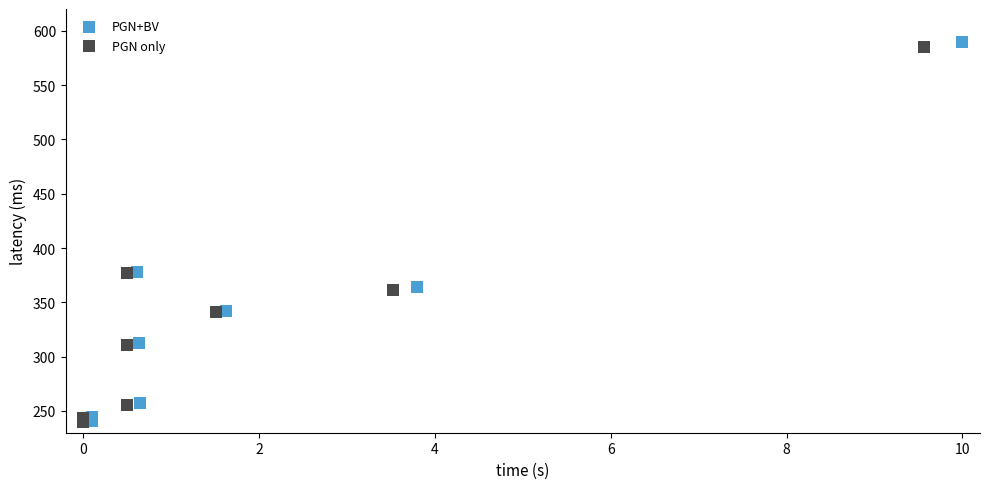

Which series has the widest spread of Y values?

PGN+BV